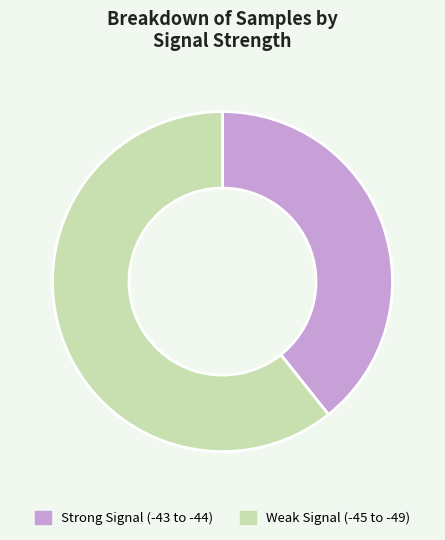

Is there any slice that represents more than half of the pie?

Yes